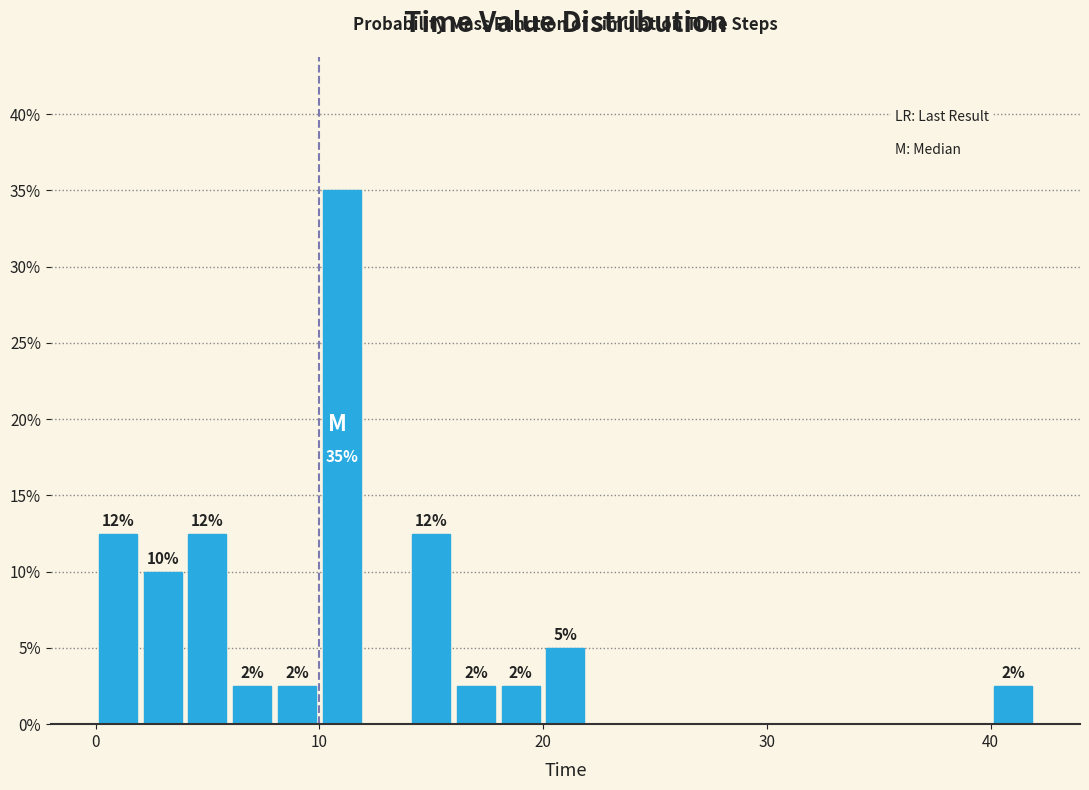

Read against the x-axis, roughly where is the centre of the tallest bar?

11